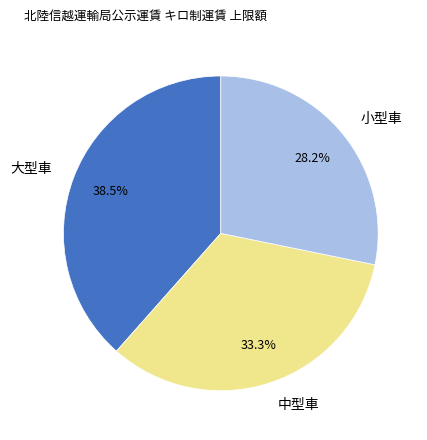

Does 大型車 represent more than half of the total?

No